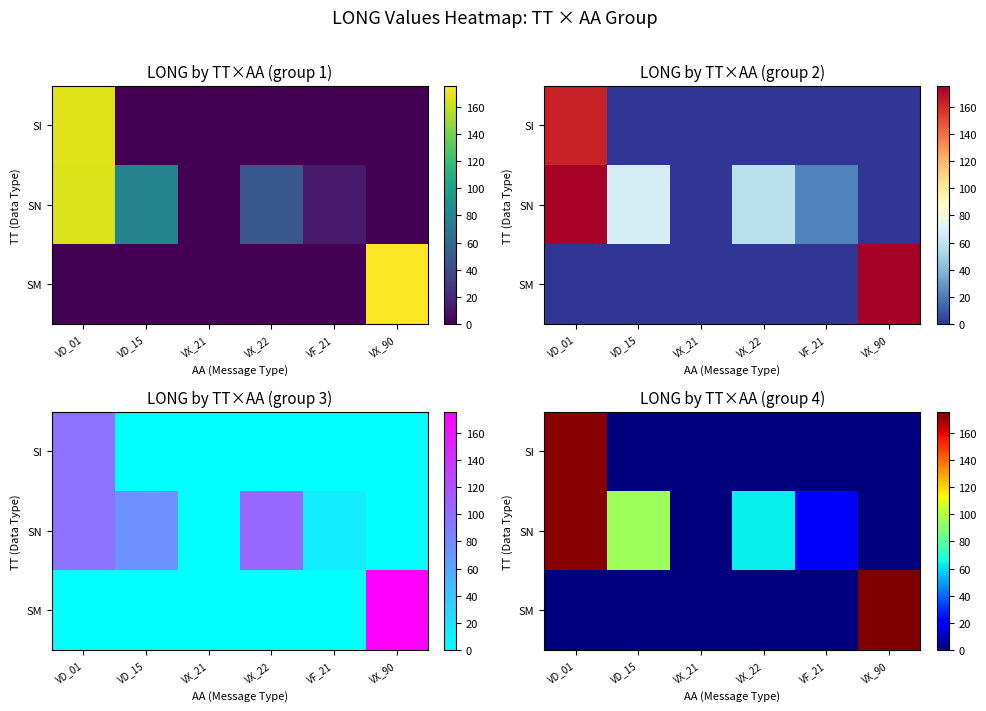

What value does the SI series have at VD_01?

173.7